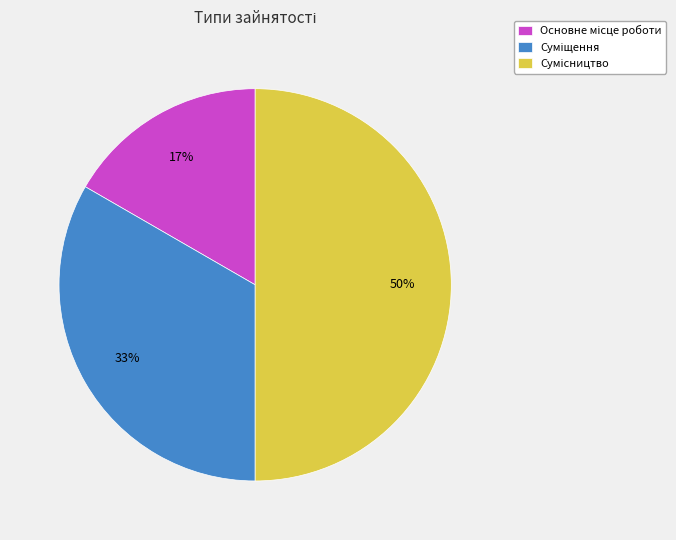

To the nearest percent, what is the average slice percentage?

33%